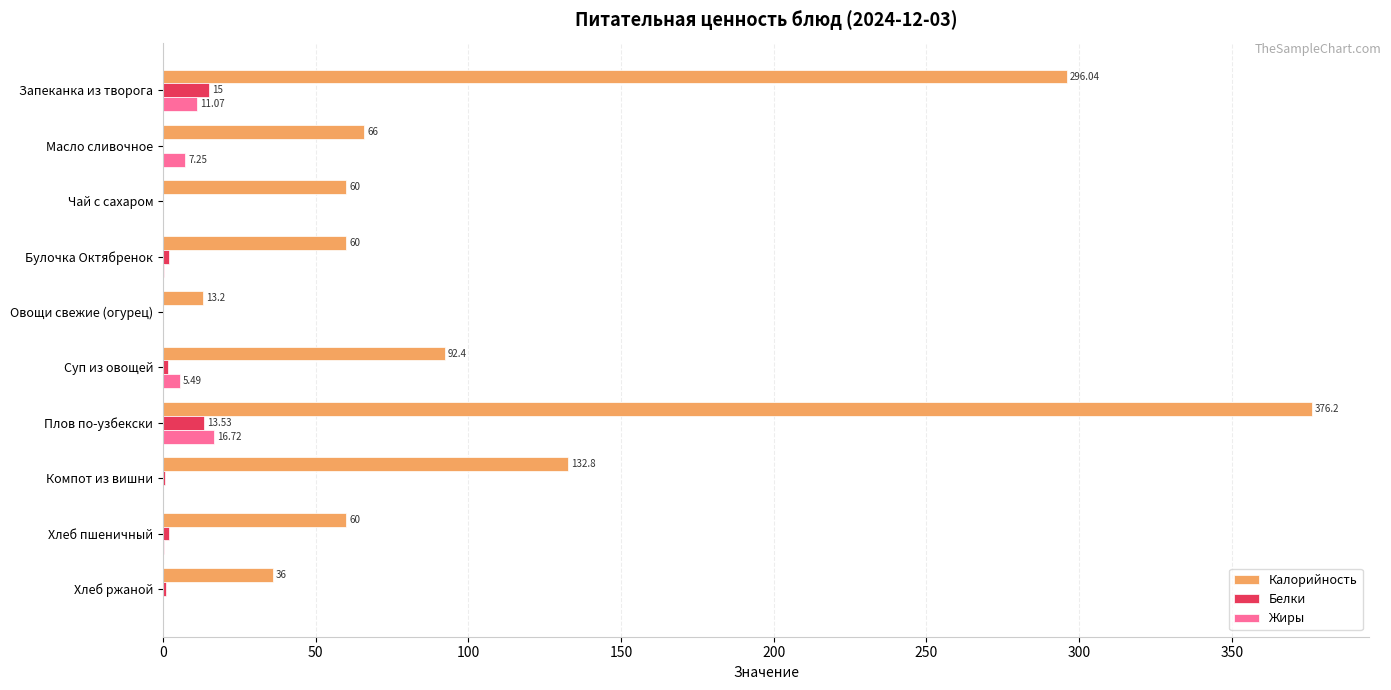

Where is Жиры nearest to the value 8?

Масло сливочное